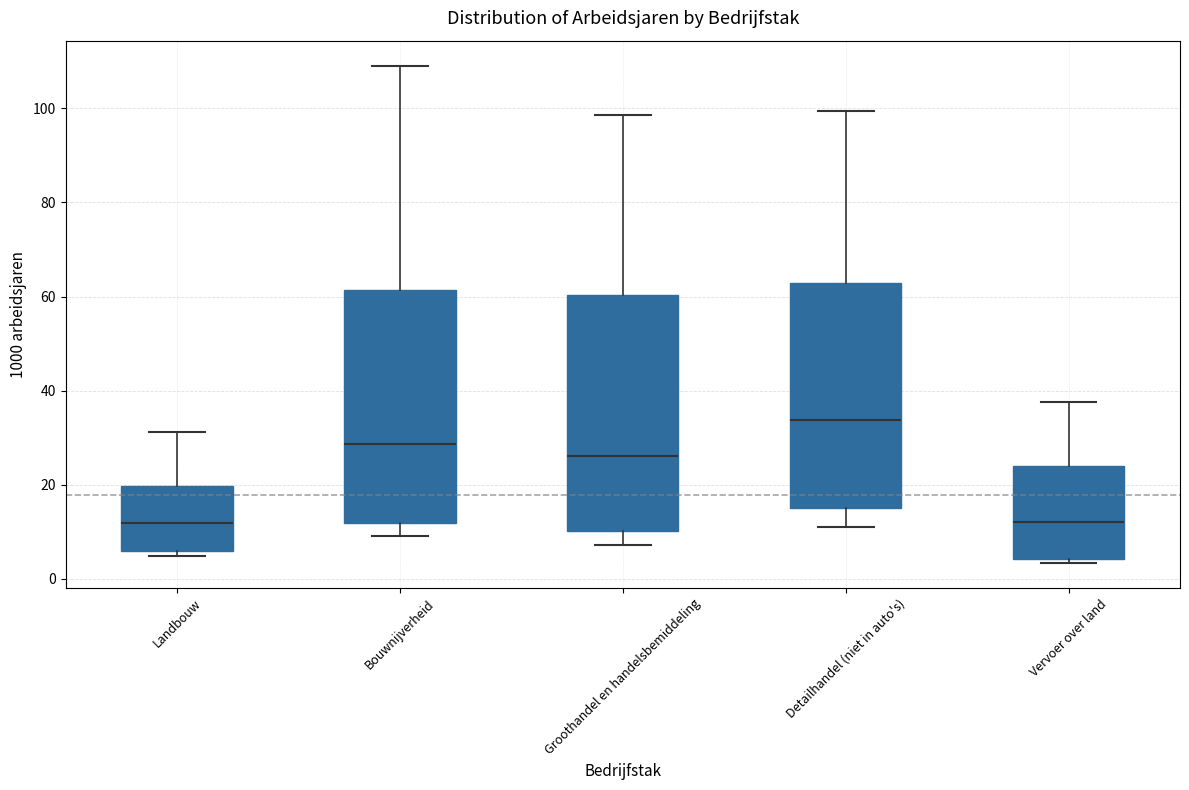

Reading left to right, read every box against the y-axis: the position of its median line, the range the box covers, and the ends of its whiskers. The values are not printed on the chart, so give them approximately, as read against the axis.

Landbouw: median 12, box 6 to 20, whiskers 4 to 32
Bouwnijverheid: median 28, box 12 to 62, whiskers 10 to 110
Groothandel en handelsbemiddeling: median 26, box 10 to 60, whiskers 8 to 98
Detailhandel (niet in auto's): median 34, box 14 to 62, whiskers 12 to 100
Vervoer over land: median 12, box 4 to 24, whiskers 4 (just below the box's lower edge) to 38